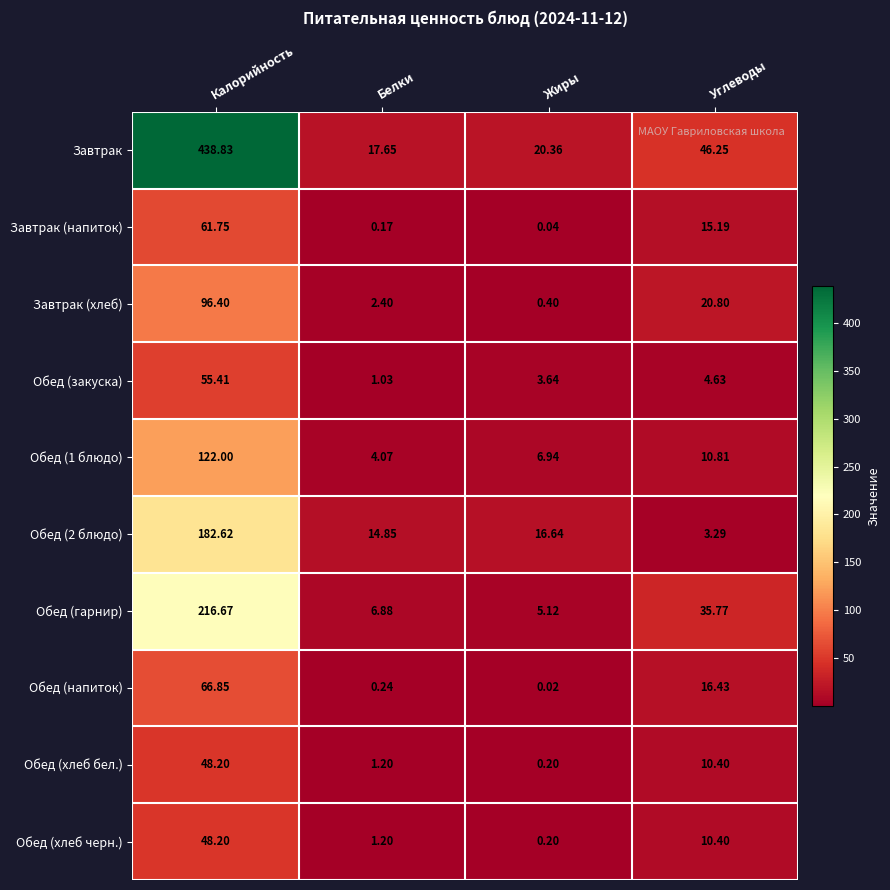

At which category is the sum across all series the highest?

Калорийность